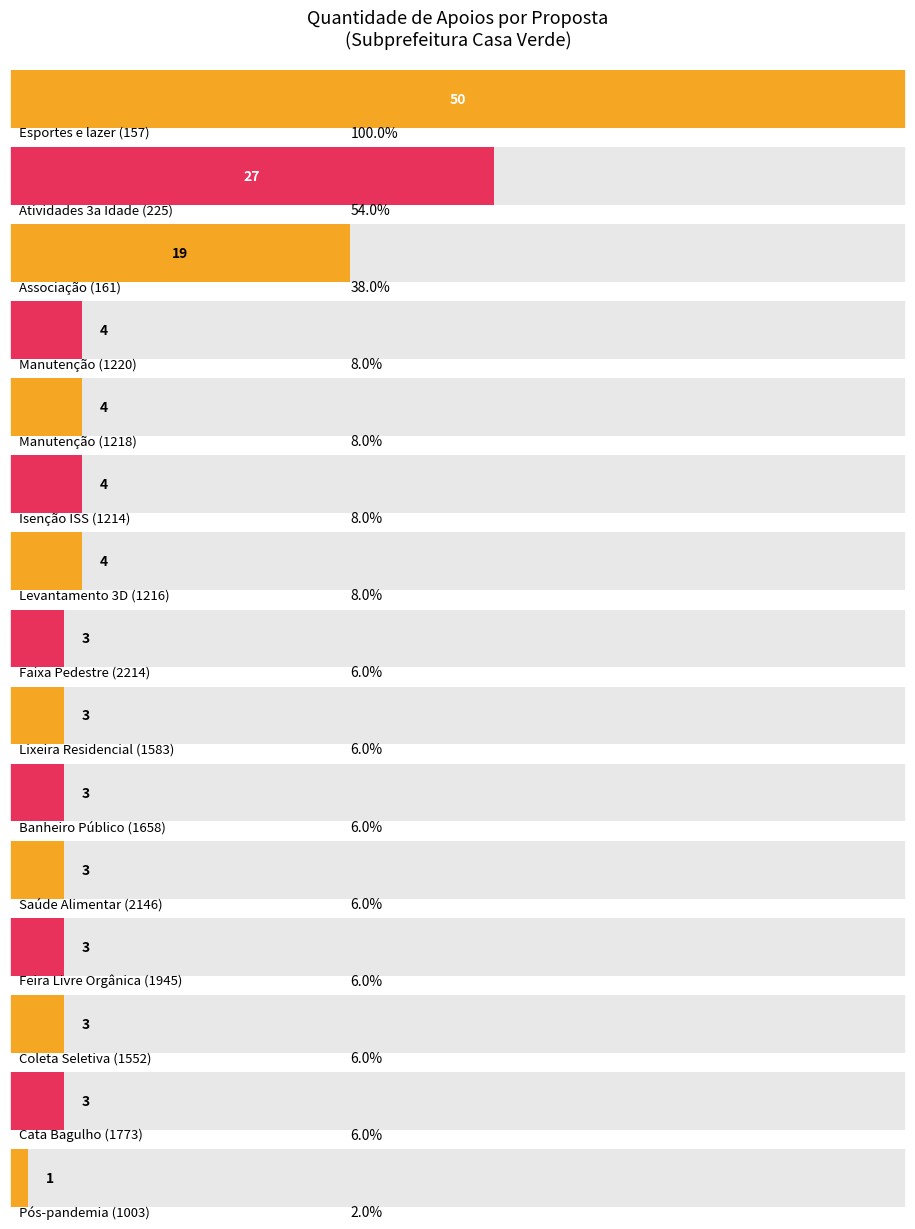

Reading right to left, what are all the values shown in this chart?

1	3	3	3	3	3	3	3	4	4	4	4	19	27	50